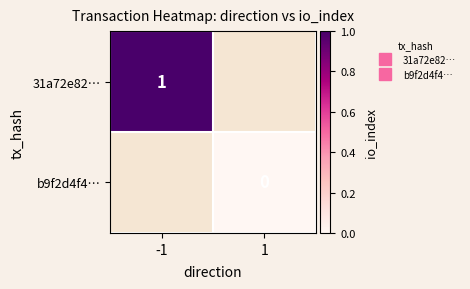

List the series in order of their overall mean, highest first.

31a72e82…, b9f2d4f4…